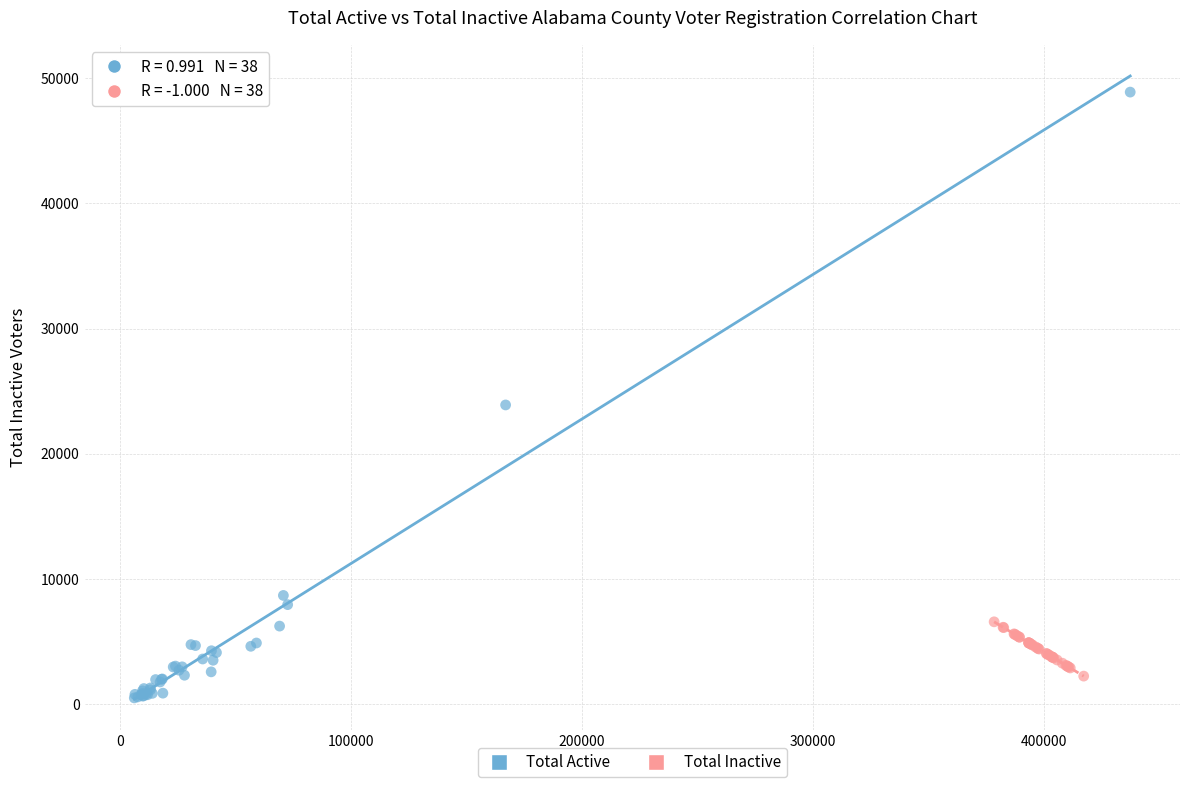

Which series has the largest Y range (max minus min)?

Total Active